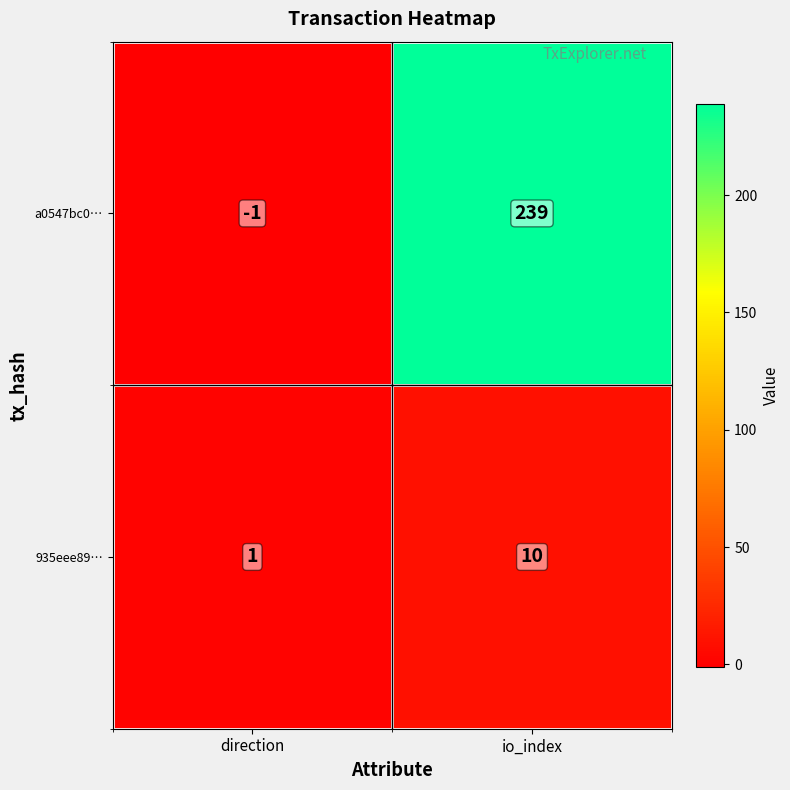

At which category is the sum across all series the highest?

io_index